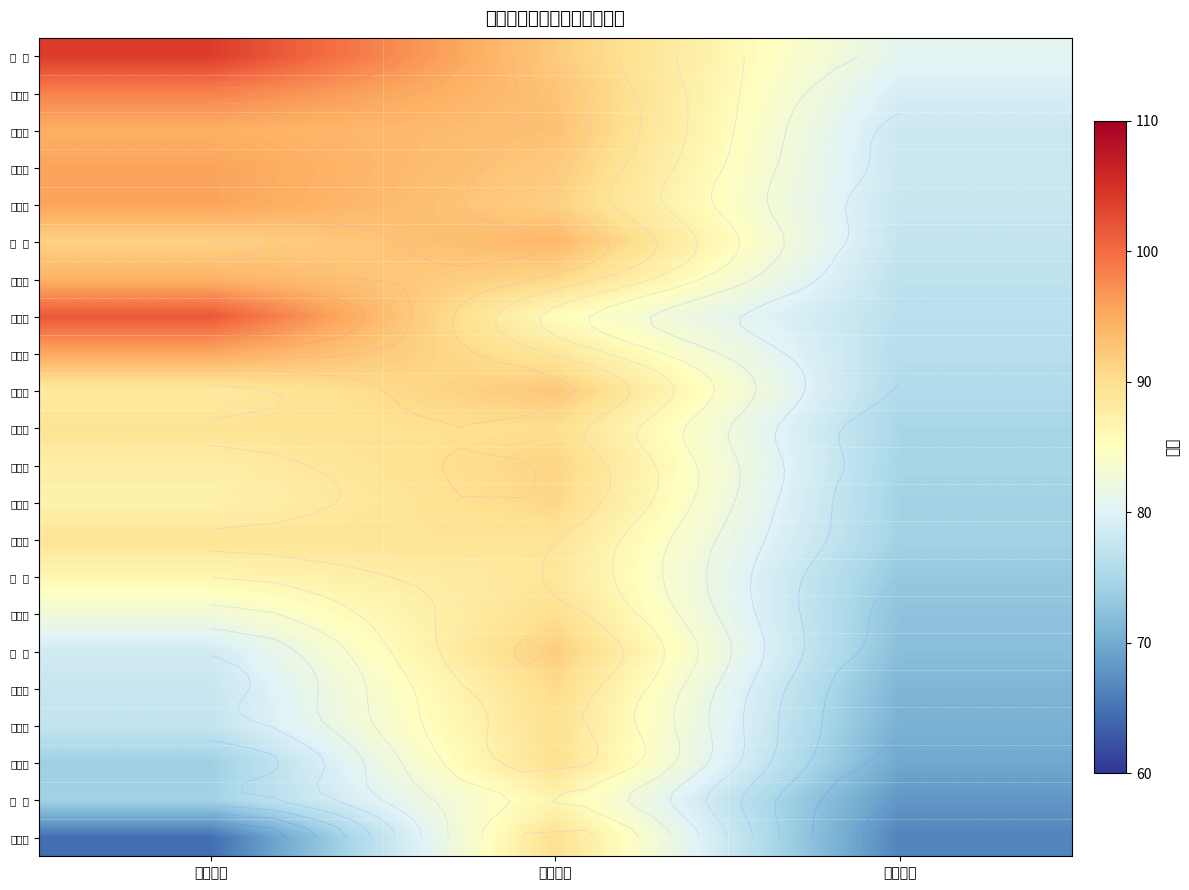

How many values in the 韩 鑫 series are below 78?

1